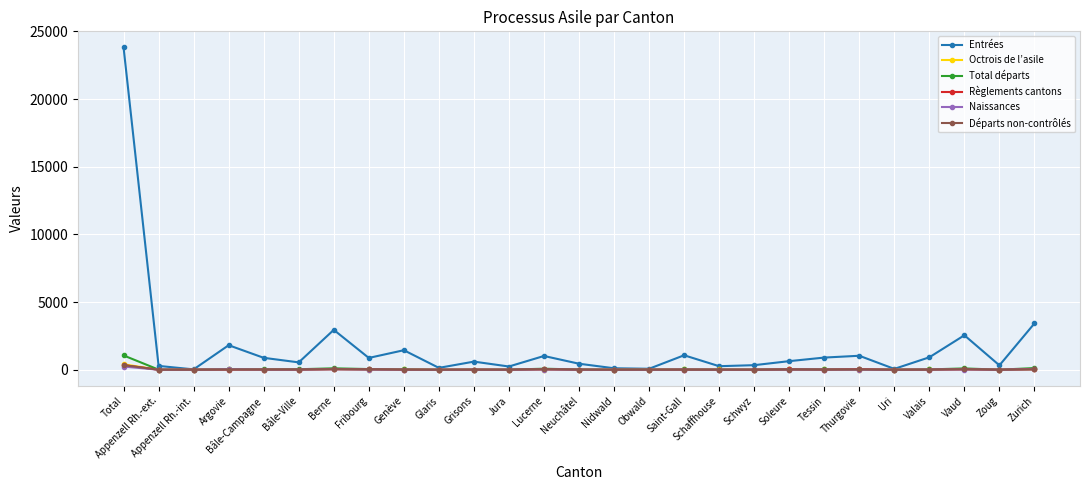

What is the total value across all series at Bâle-Campagne?

948